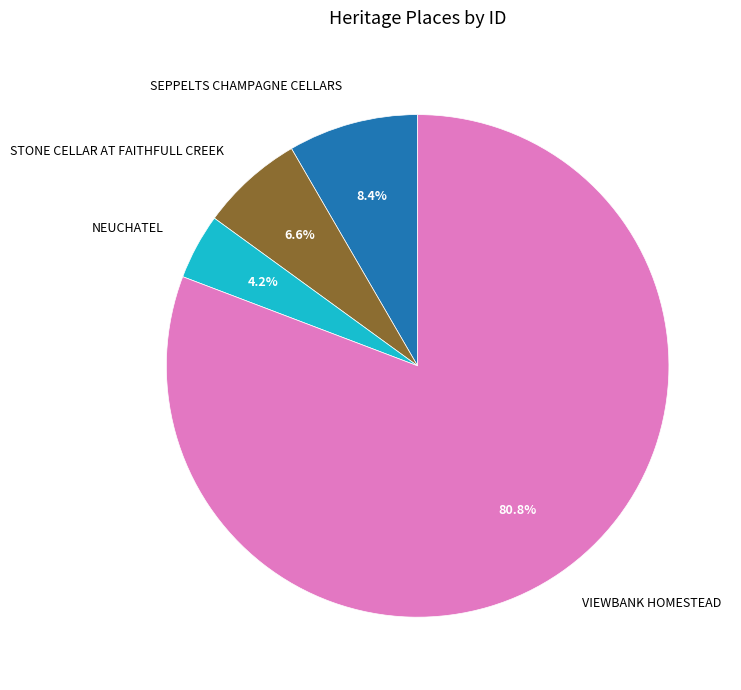

To the nearest percent, what is the difference between the NEUCHATEL and SEPPELTS CHAMPAGNE CELLARS slice percentages?

4%